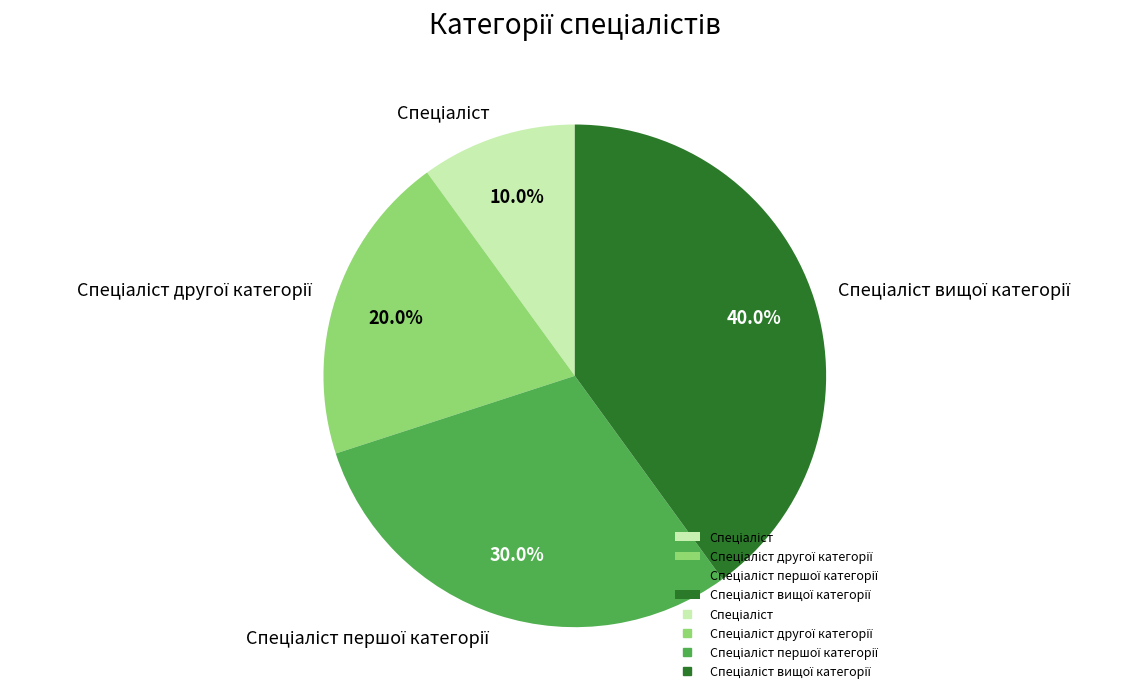

Is there a majority slice in this chart?

No